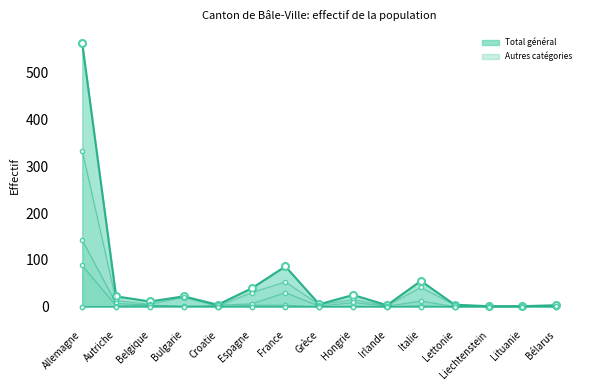

Reading right to left, what are all the values shown in this chart?

Total permis courte durée: 0	1	1	4	41	2	15	4	53	30	1	20	5	13	333
Prestataires services: 0	0	0	0	2	0	1	0	3	3	0	1	3	7	142
Titulaires permis: 0	0	0	0	12	1	9	1	30	6	3	0	3	2	88
Musiciens/artistes: 1	0	0	0	0	0	0	0	0	0	0	1	0	0	0
Danseurs: 2	0	0	0	0	0	0	0	0	0	0	0	0	0	0
Total général: 3	1	1	4	55	3	25	5	86	39	4	22	11	22	563